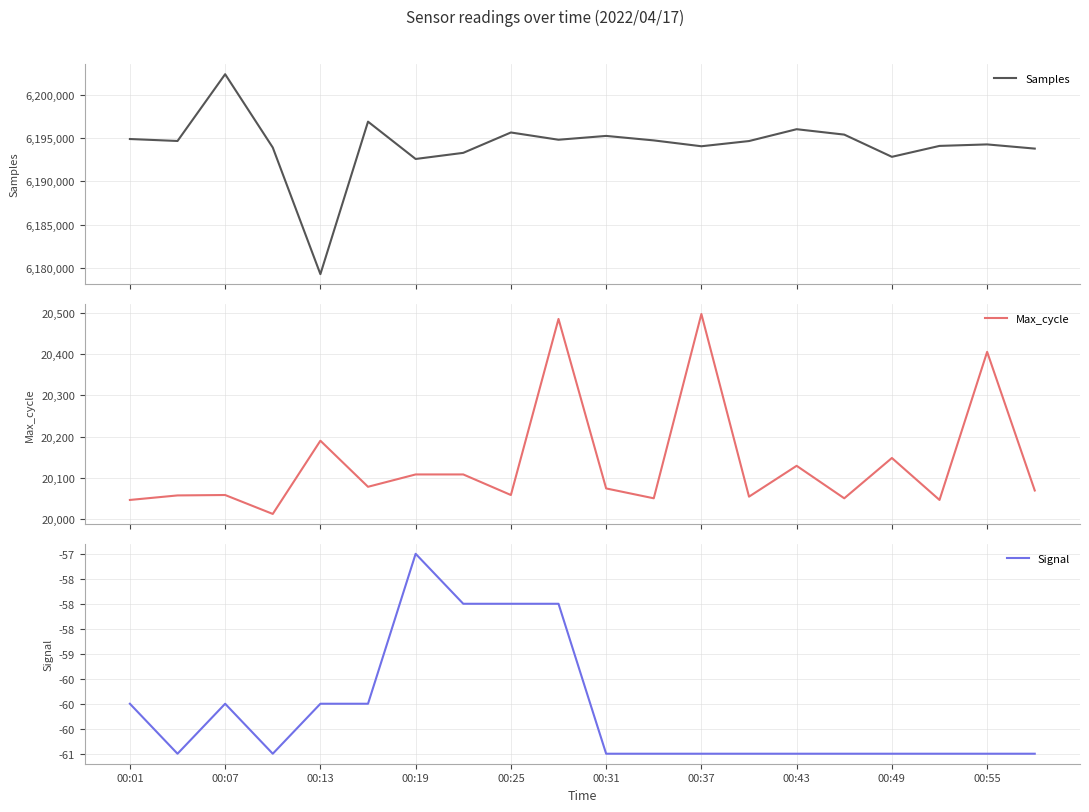

What is the lowest value of the Samples series?

6179244